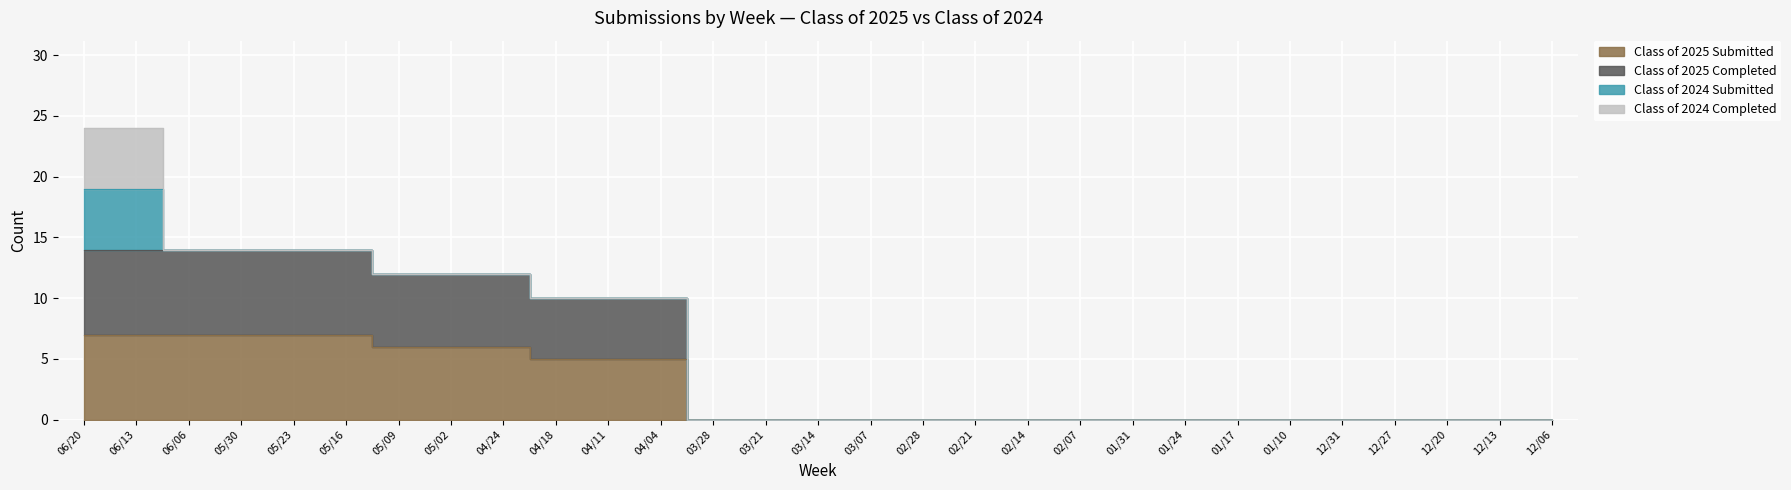

What is the average value of the Class of 2025 Submitted series?

3